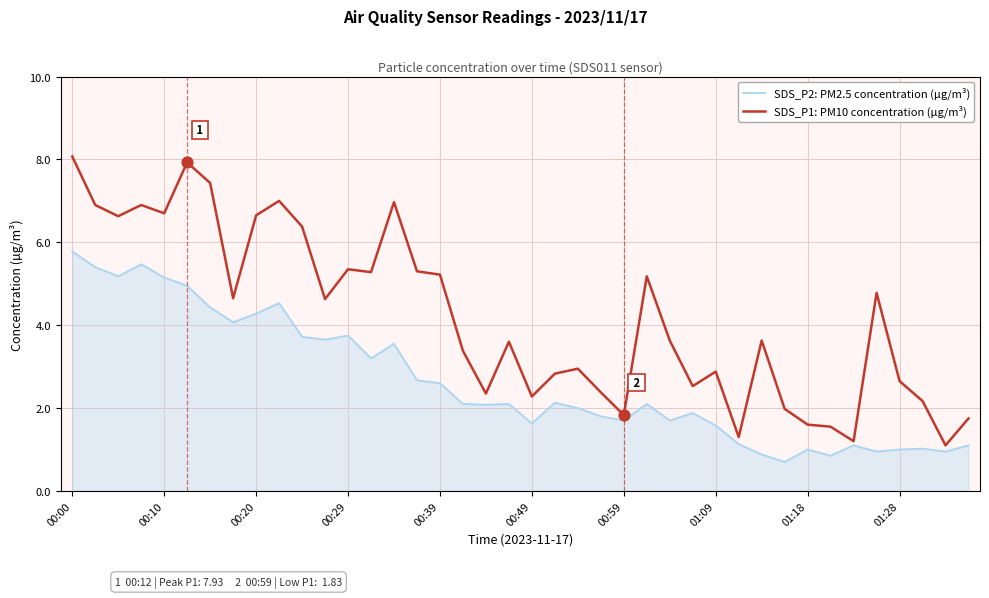

Which series has the widest spread of values?

SDS_P1: PM10 concentration (µg/m³)